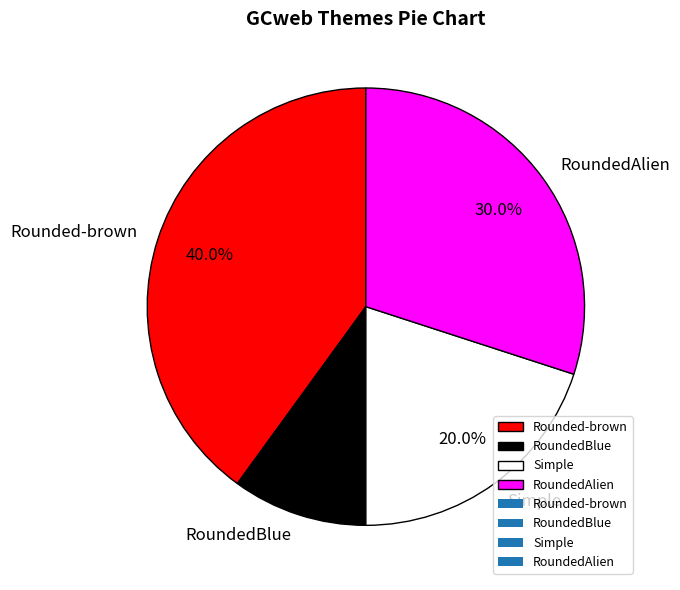

Rank the categories by value from highest to lowest.

Rounded-brown, RoundedAlien, Simple, RoundedBlue